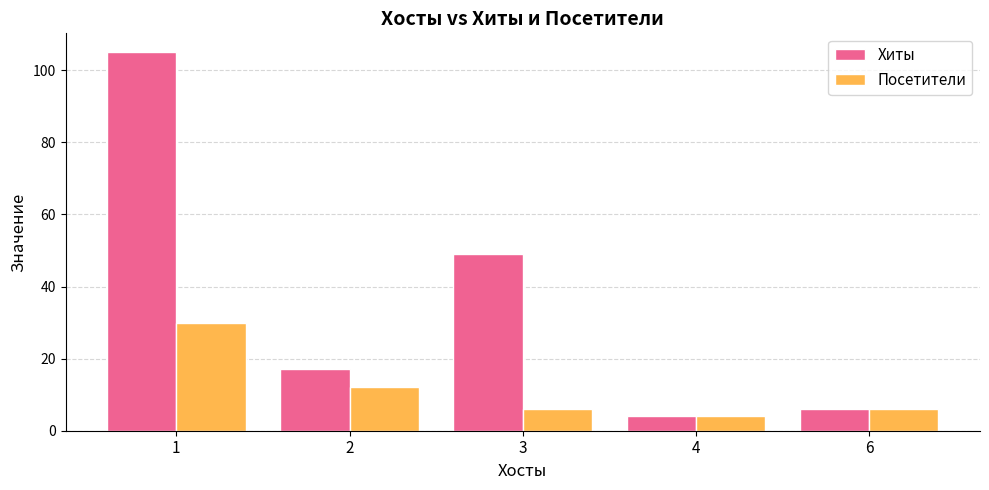

What is the total value across all series at 2?

29